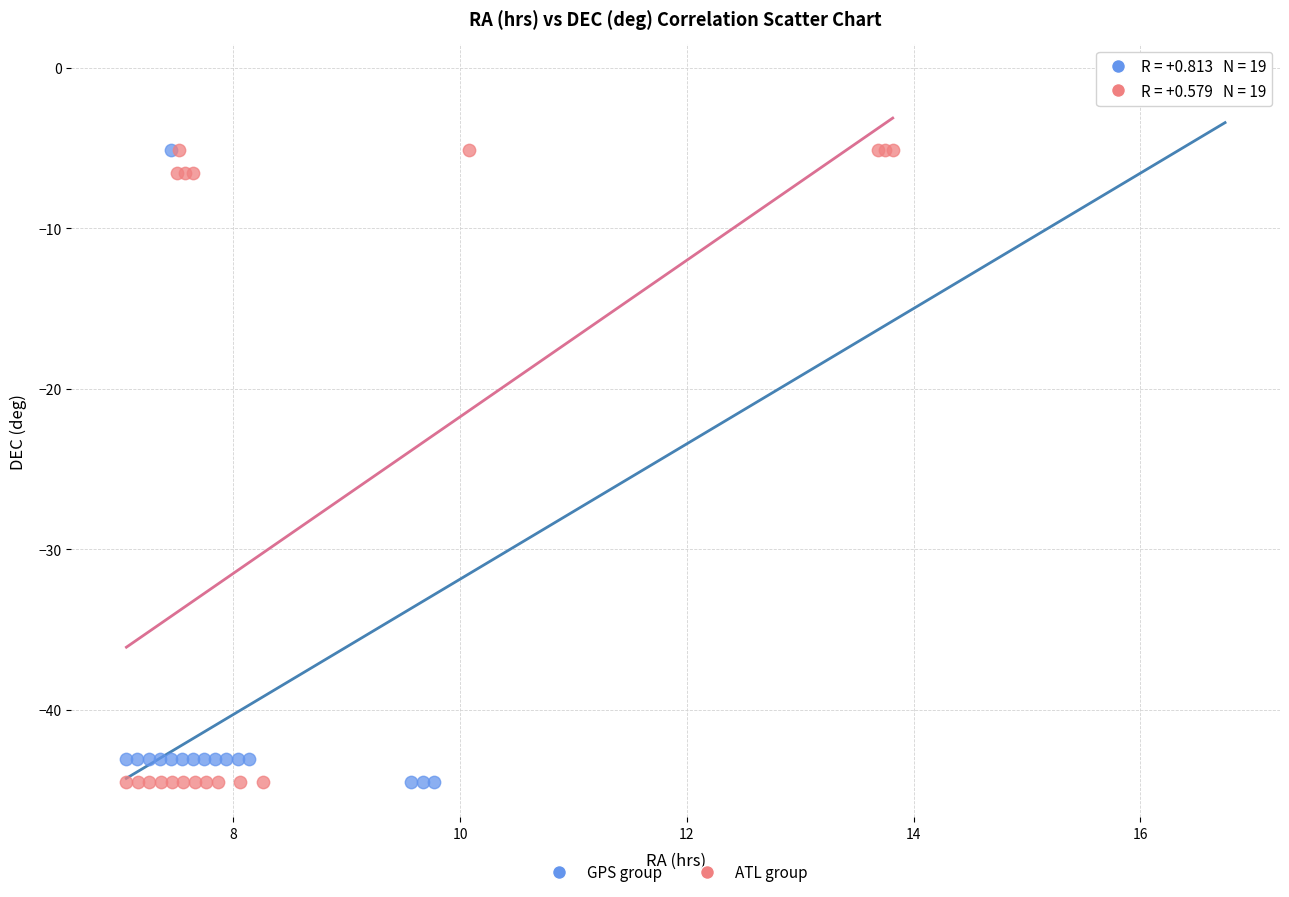

What are all the series names shown in the legend?

GPS group, ATL group